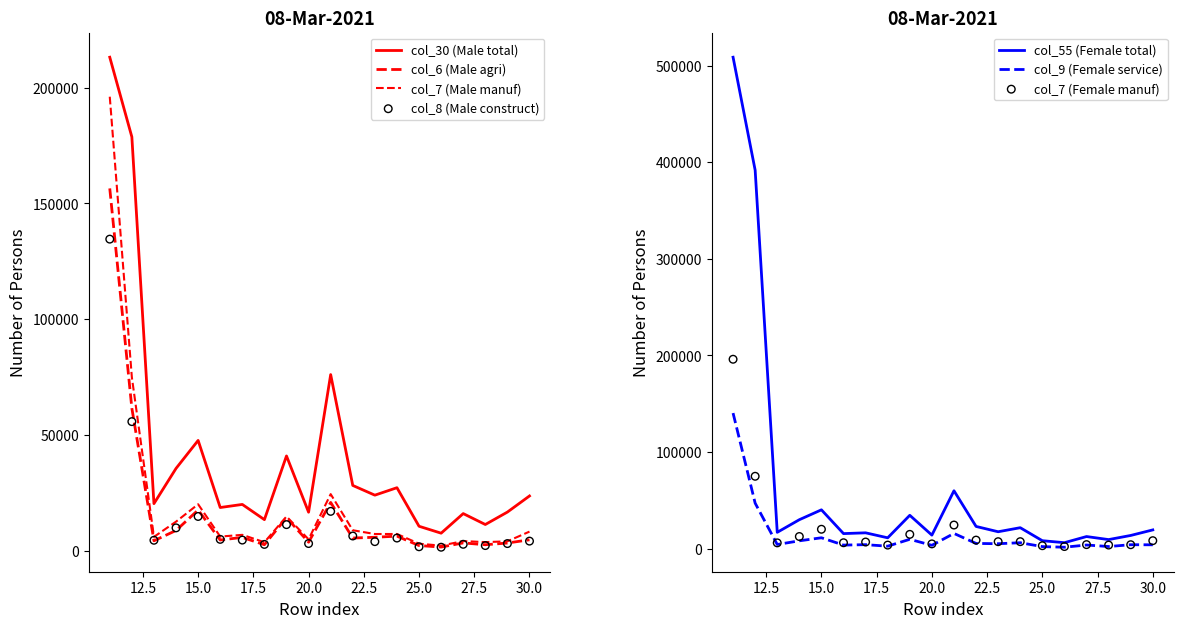

Which series contains the lowest Y value?

col_9